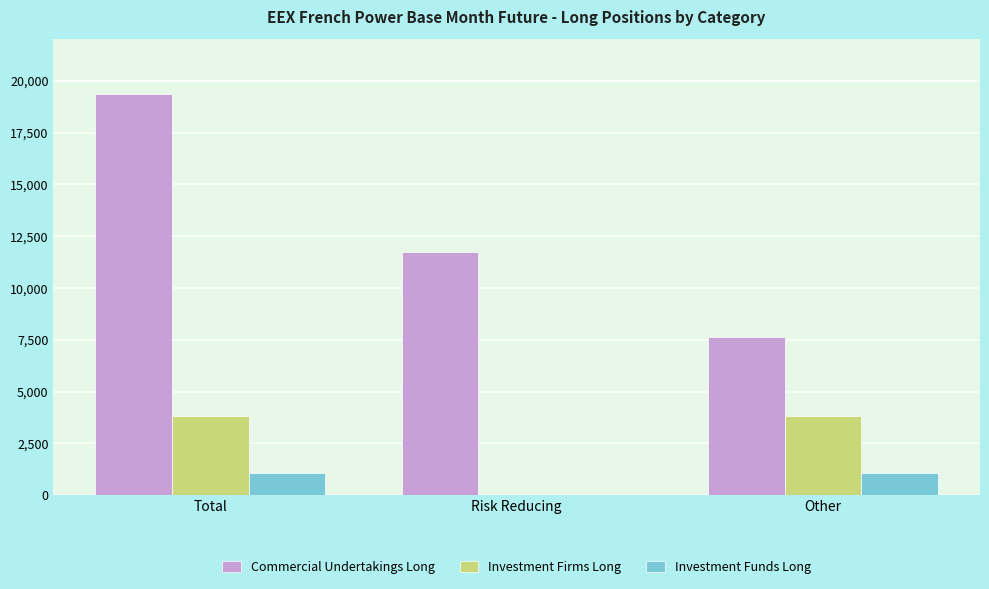

How many positive values does the Investment Funds Long series have?

2